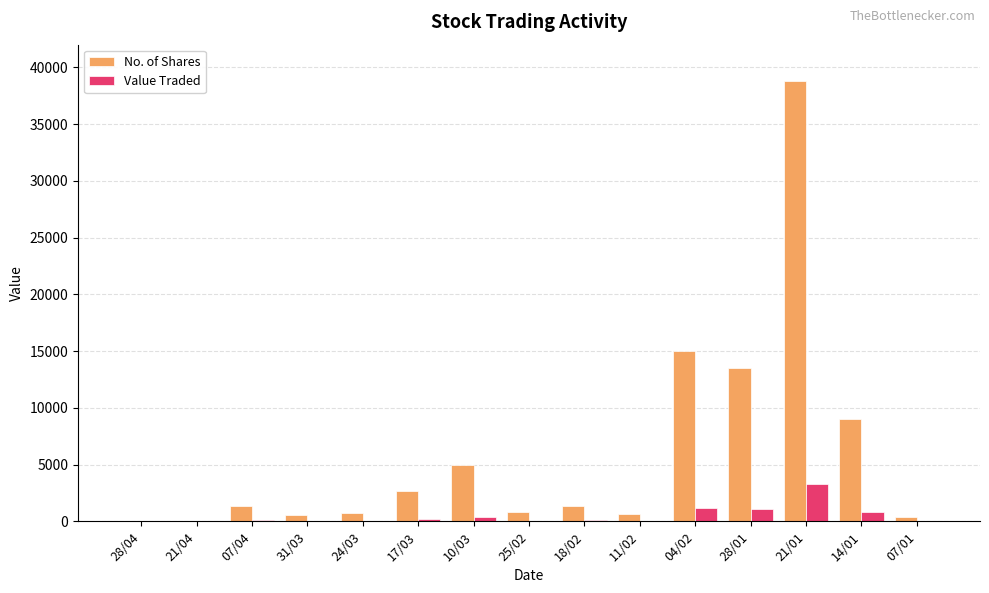

Are the bars horizontal?

No